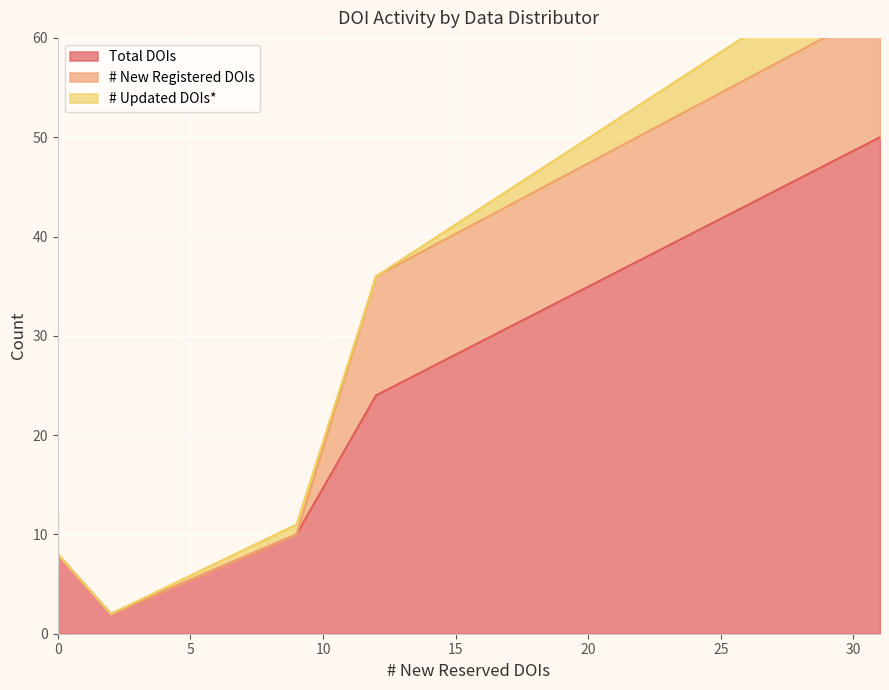

True or false: # New Registered DOIs has a value of 1 at 0.

False